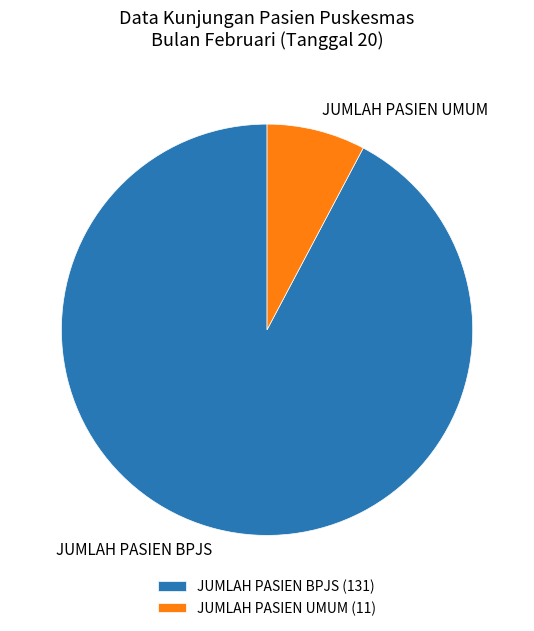

Approximately how many times larger is the value at JUMLAH PASIEN BPJS compared to JUMLAH PASIEN UMUM?

11.9